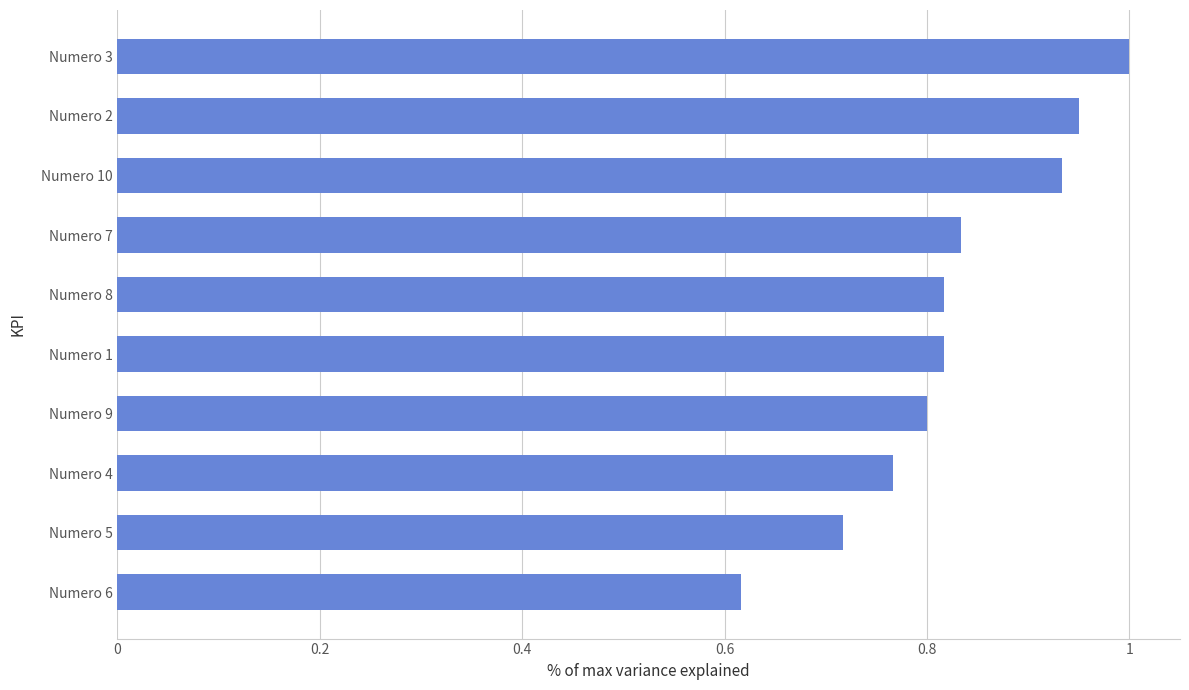

The chart shows a value of 1.2 at Numero 4. True or false?

False